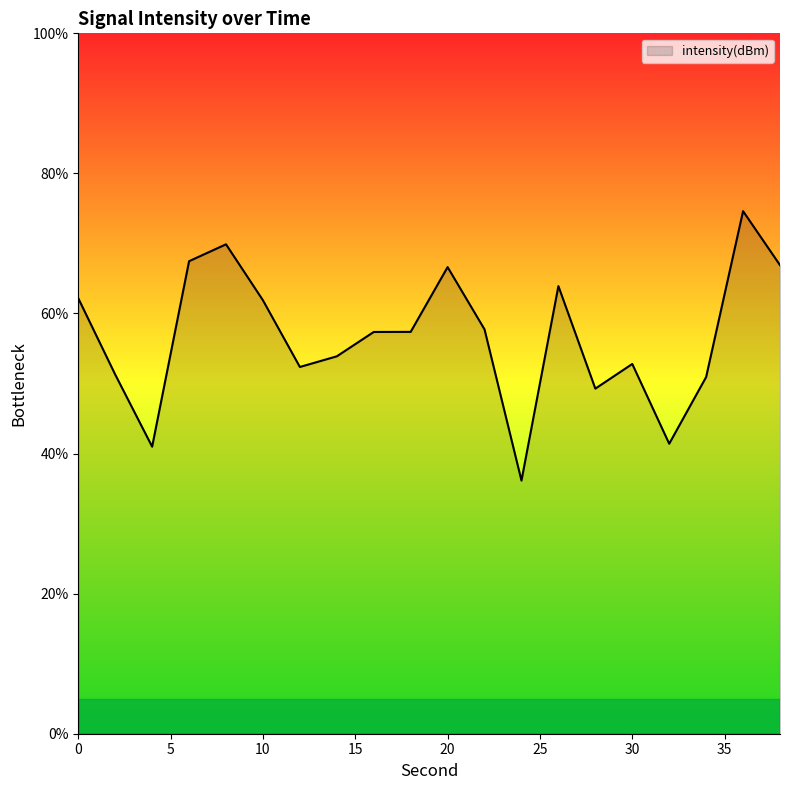

What is the greatest value displayed?

74.6